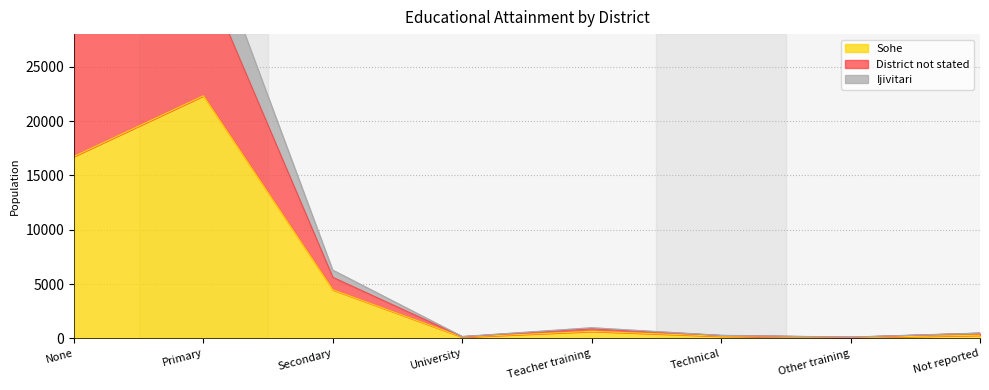

Is it true that Sohe equals 23068 at None?

False